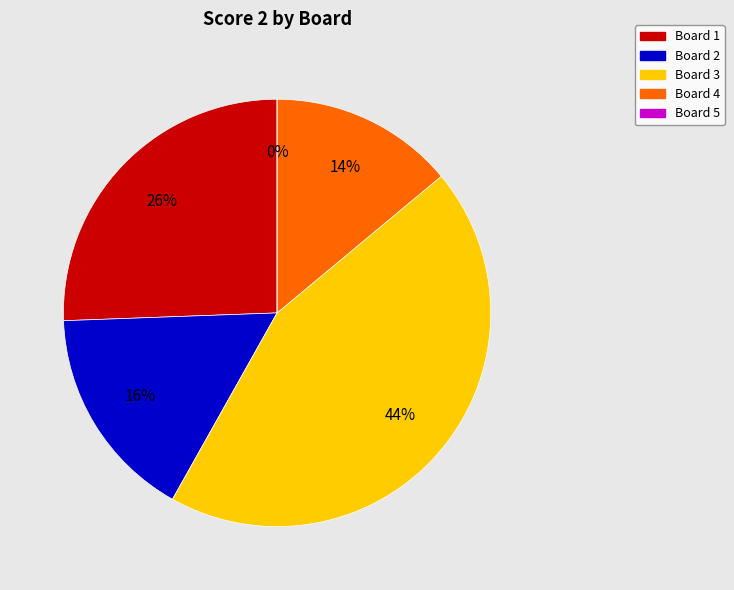

To the nearest percent, what portion does Board 3 represent?

44%